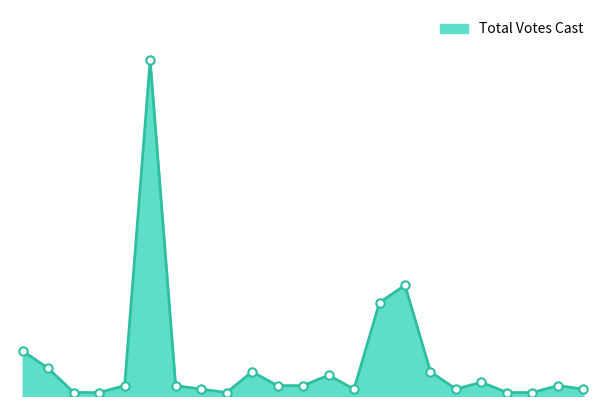

At which category does the chart reach its minimum across all series?

Bridgewater